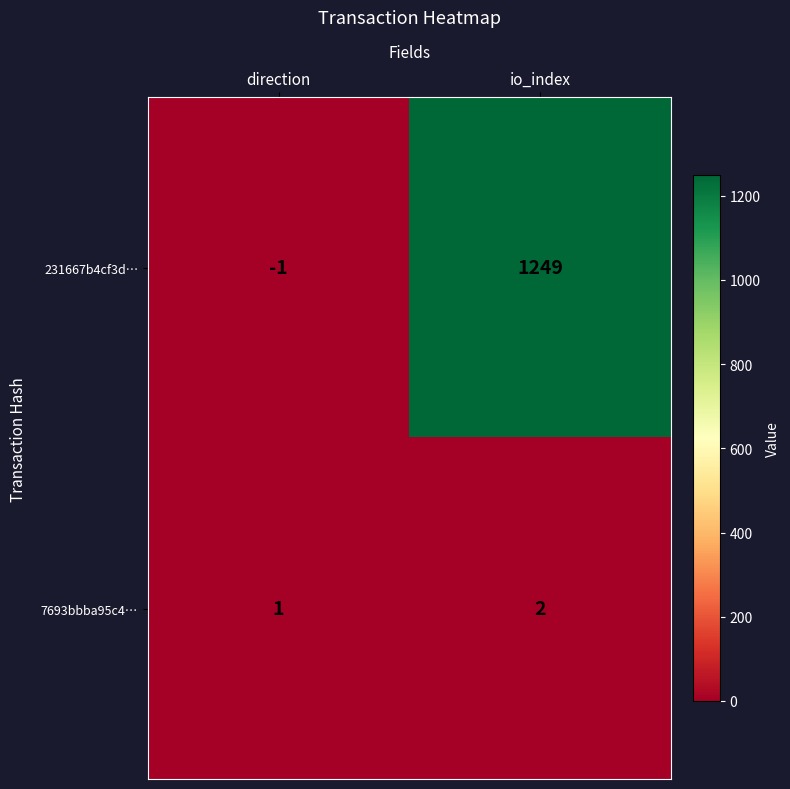

Reading left to right, extract all data points from this chart.

231667b4cf3d…: -1	1249
7693bbba95c4…: 1	2